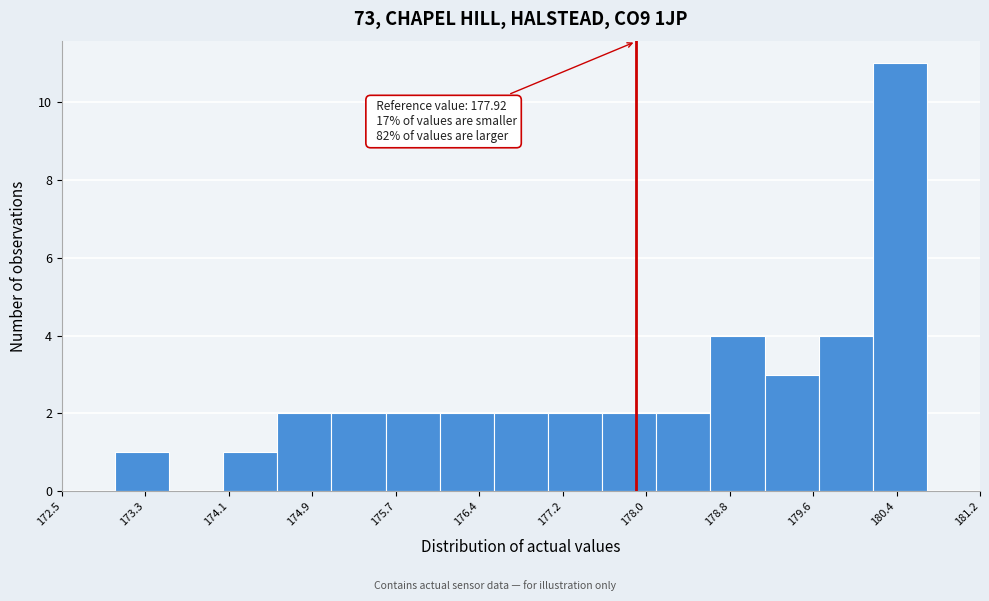

Over which range of the x-axis is the bar tallest?

180.2 to 180.7